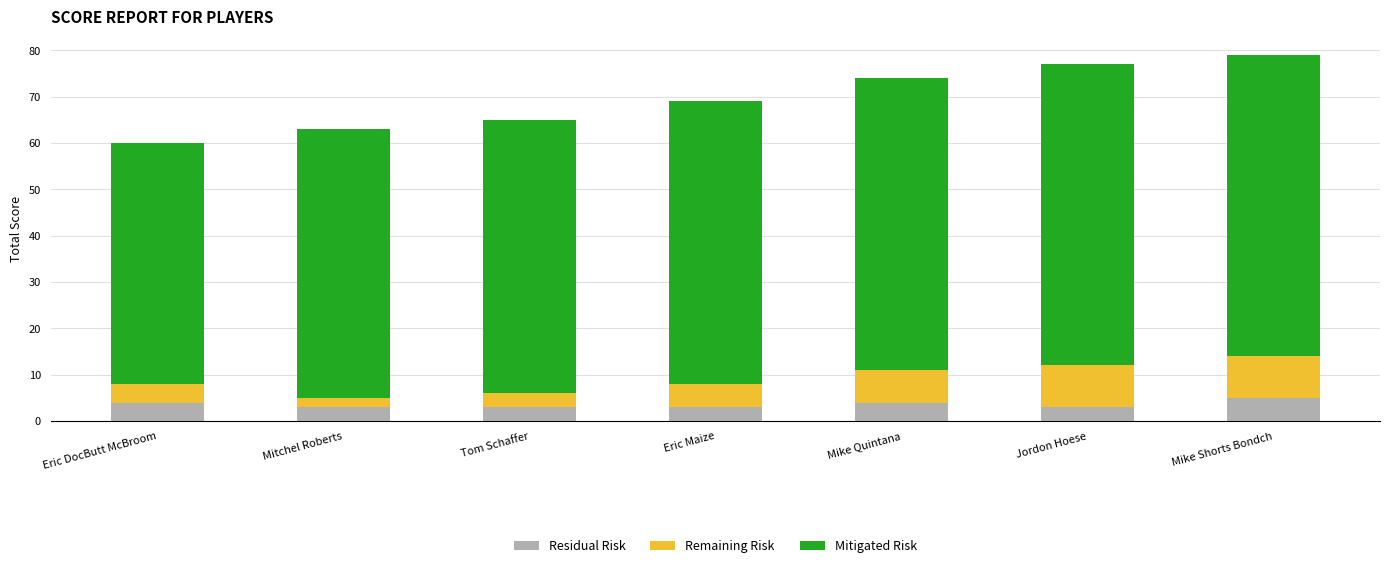

What is the highest value of the Residual Risk series?

5